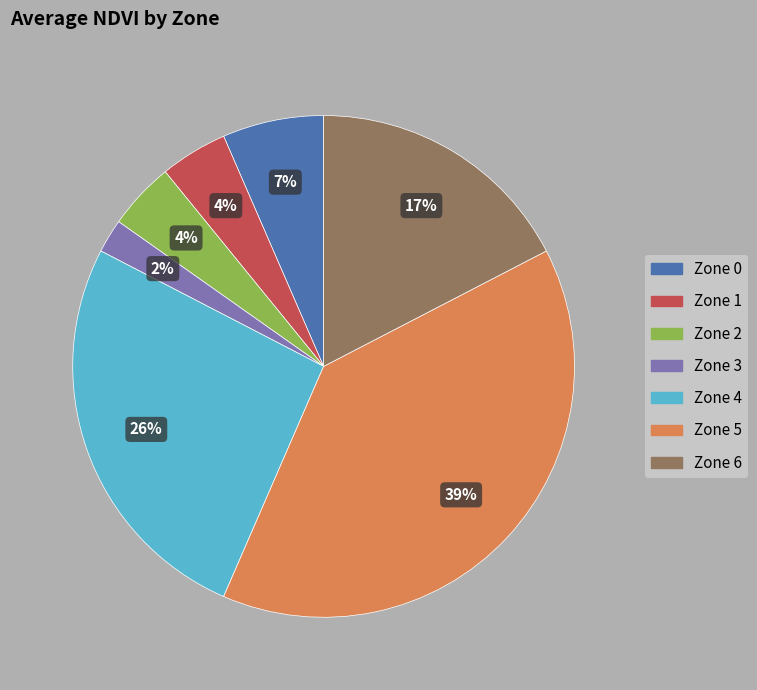

What is the ratio of the value at Zone 1 to the value at Zone 5?

0.1